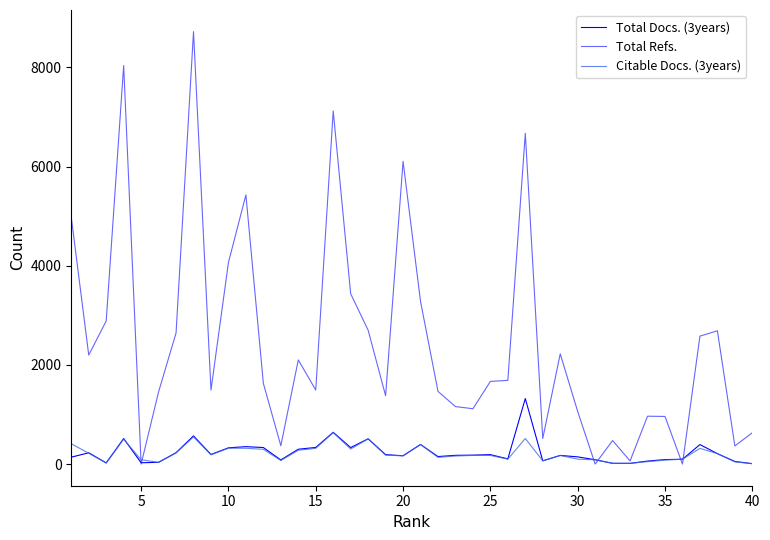

How many lines are shown in the chart?

3